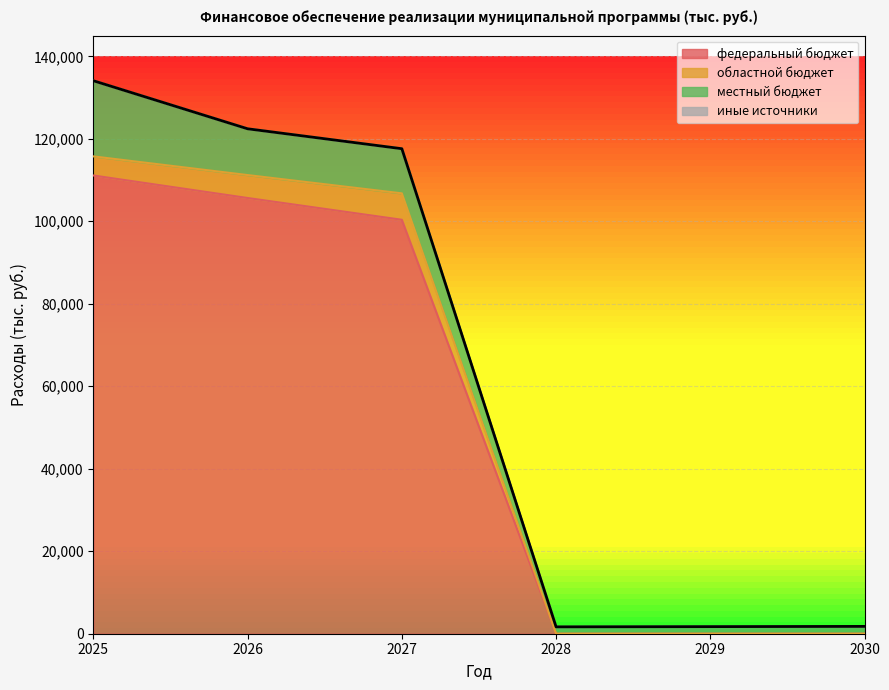

True or false: местный бюджет and иные источники intersect in this chart.

False